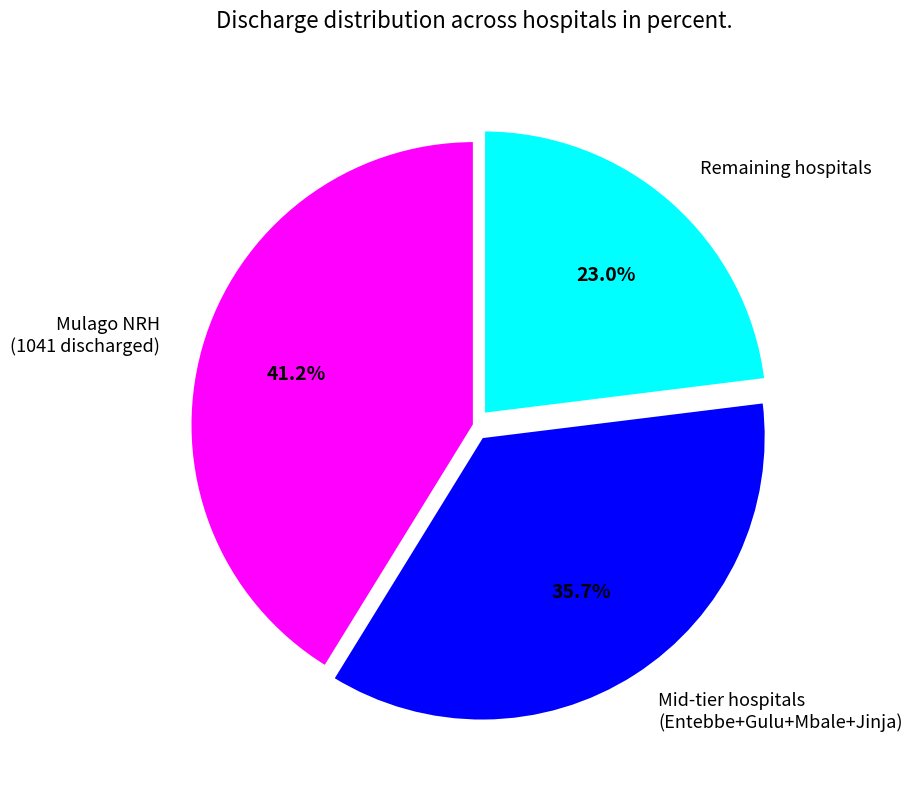

Which category has the smallest portion of the pie?

Remaining hospitals